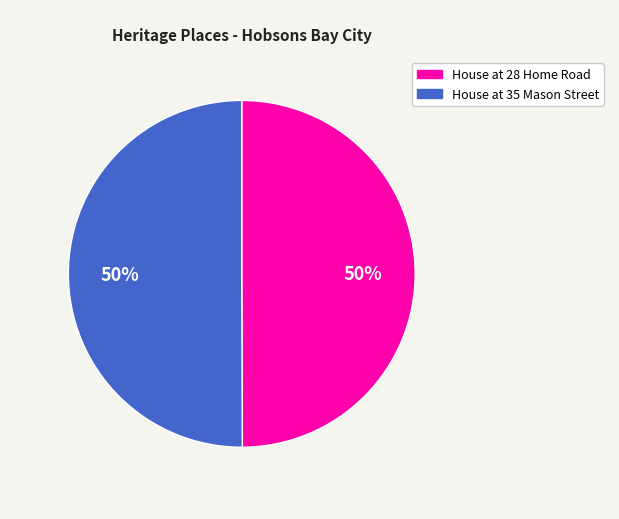

To the nearest percent, what percentage of the pie is House at 28 Home Road?

50%